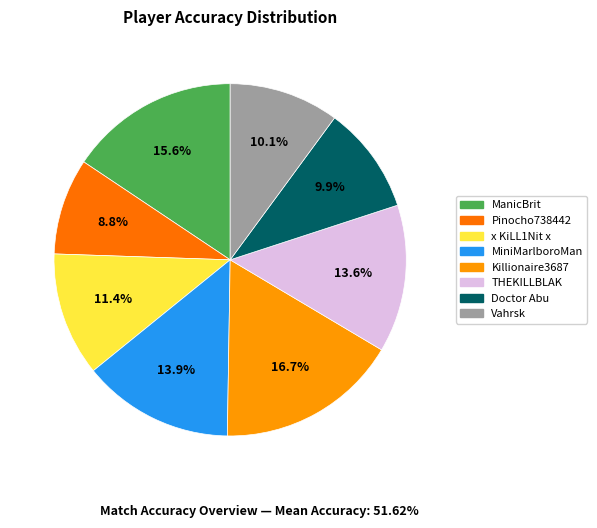

Is x KiLL1Nit x the majority of the pie?

No